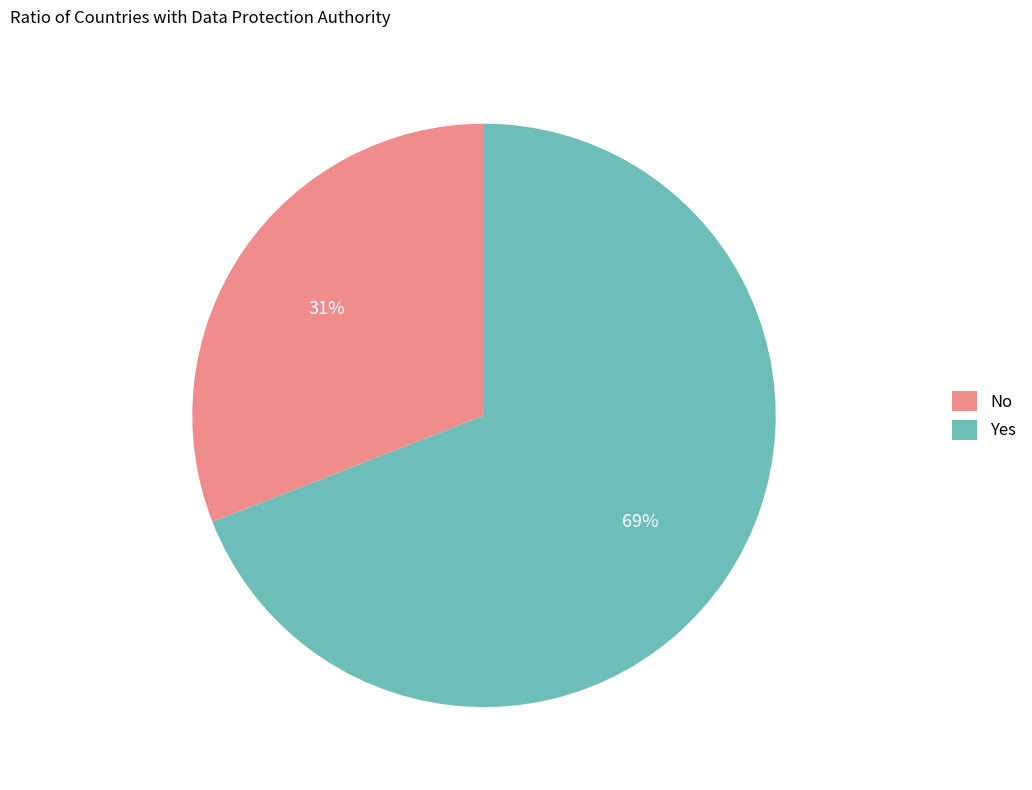

Does Yes account for over 50% of the chart?

Yes